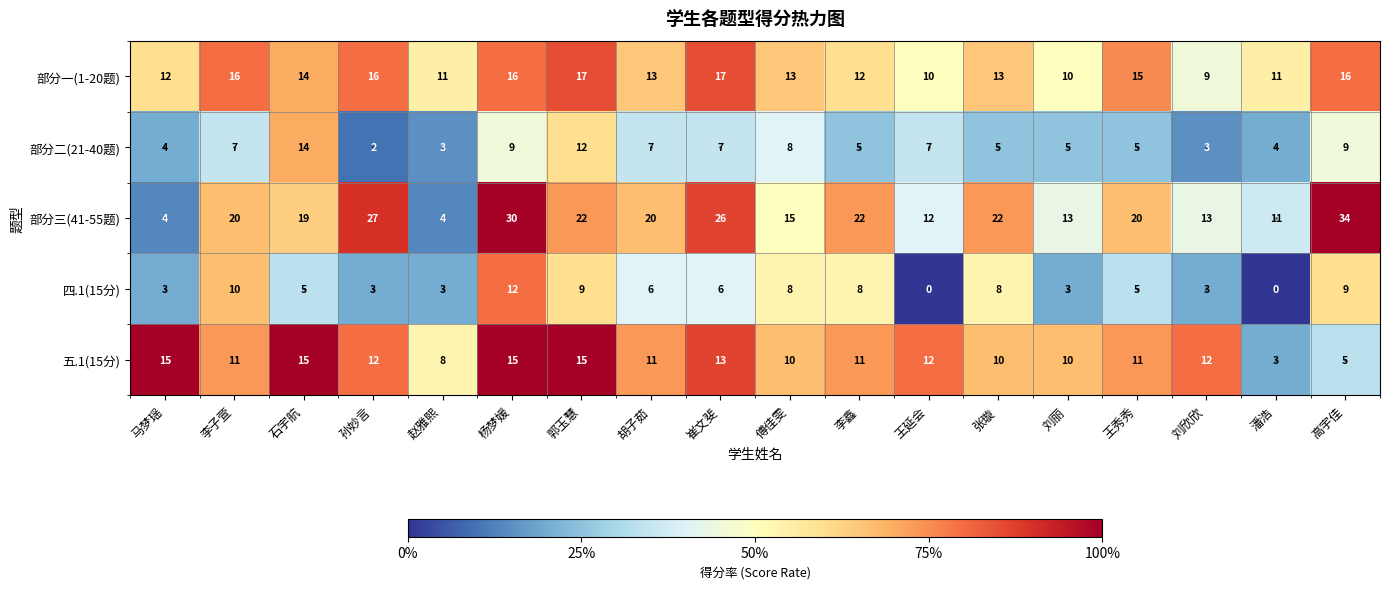

Rank the series at 郭玉慧 from lowest to highest value.

四.1(15分), 部分二(21-40题), 五.1(15分), 部分一(1-20题), 部分三(41-55题)